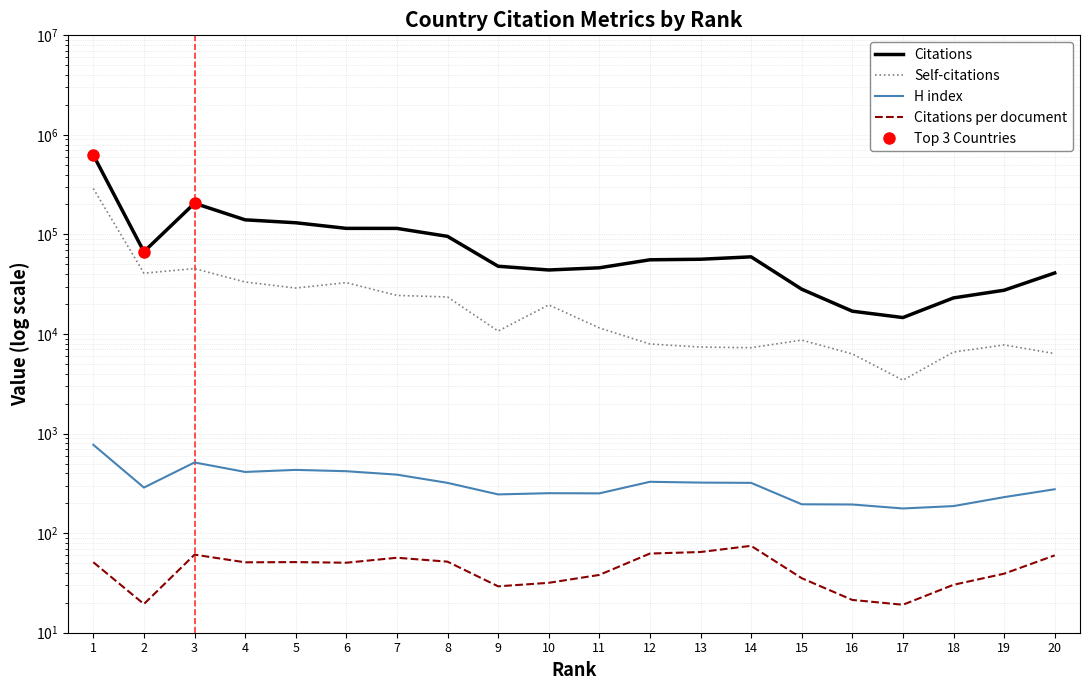

List the series in order of their peak value, highest first.

Citations, Self-citations, H index, Citations per document